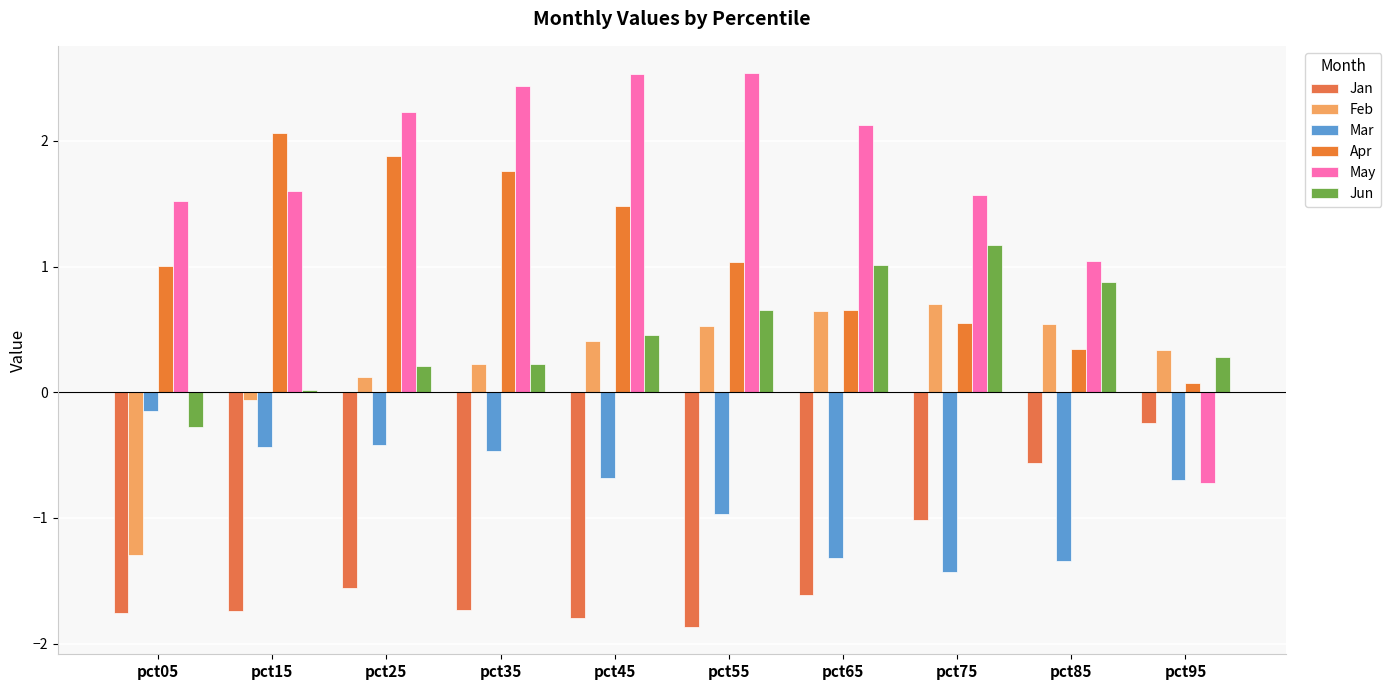

Reading right to left, transcribe all the data shown in this chart.

Jan: -0.2	-0.6	-1.0	-1.6	-1.9	-1.8	-1.7	-1.6	-1.7	-1.8
Feb: 0.3	0.5	0.7	0.6	0.5	0.4	0.2	0.1	-0.1	-1.3
Mar: -0.7	-1.3	-1.4	-1.3	-1.0	-0.7	-0.5	-0.4	-0.4	-0.2
Apr: 0.1	0.3	0.6	0.7	1.0	1.5	1.8	1.9	2.1	1.0
May: -0.7	1.0	1.6	2.1	2.5	2.5	2.4	2.2	1.6	1.5
Jun: 0.3	0.9	1.2	1.0	0.7	0.5	0.2	0.2	0.0	-0.3